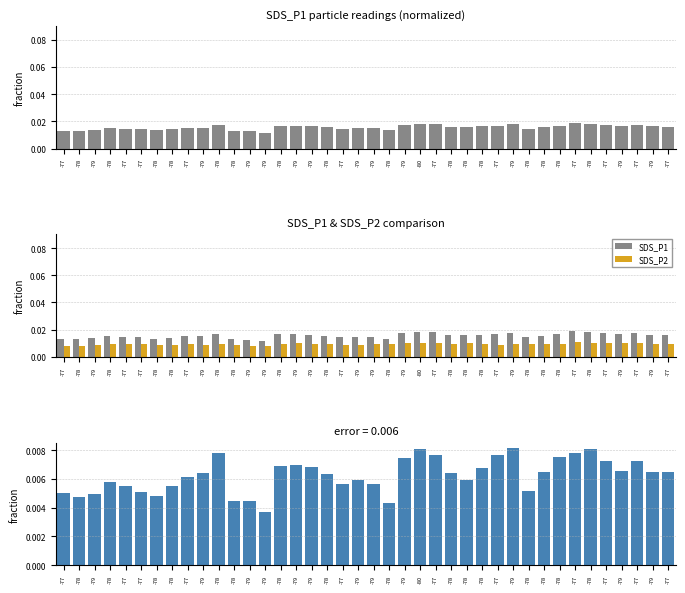

What is the label of the 26th bar from the right?

-78